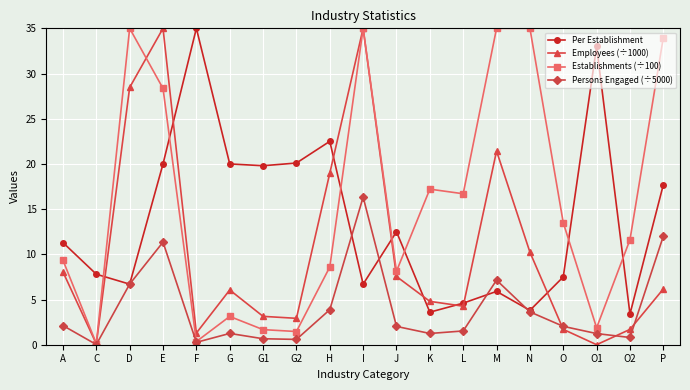

What is the difference between the maximum and minimum values in the Per Establishment series?

31.6